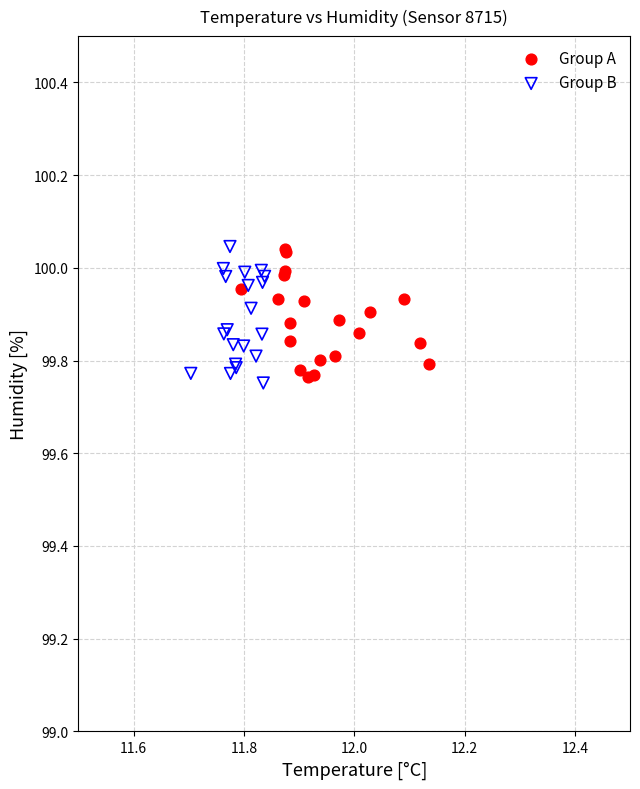

What are all the series names shown in the legend?

Group A, Group B